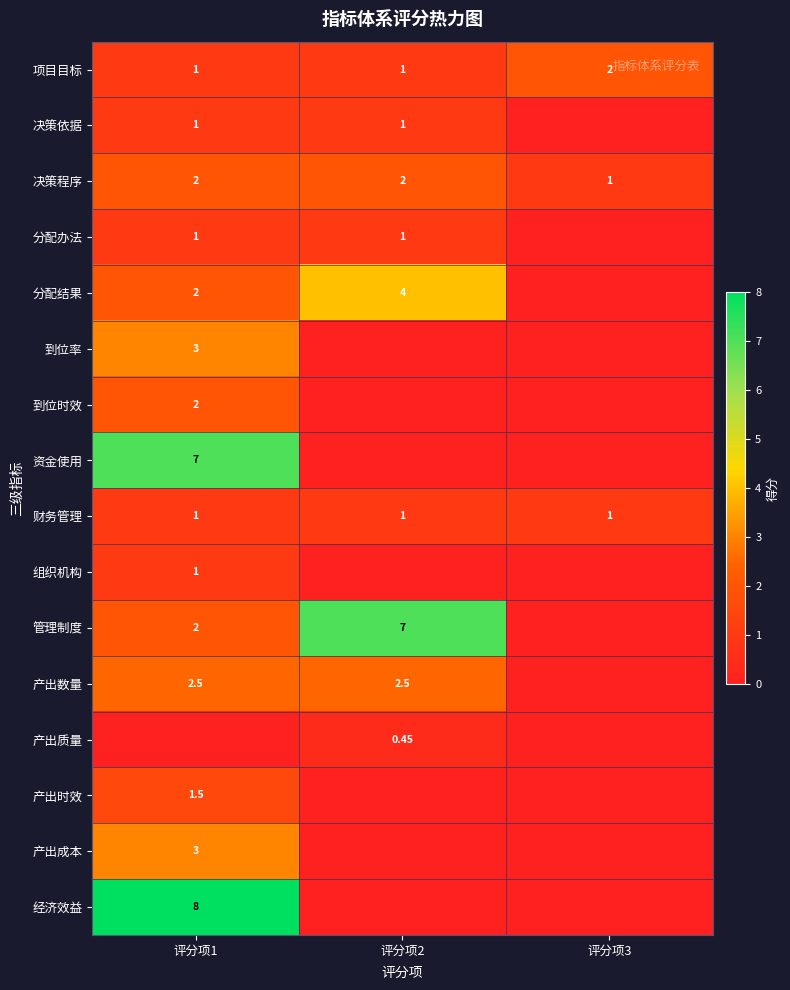

Is it true that 产出时效 equals -0.9 at 评分项2?

False